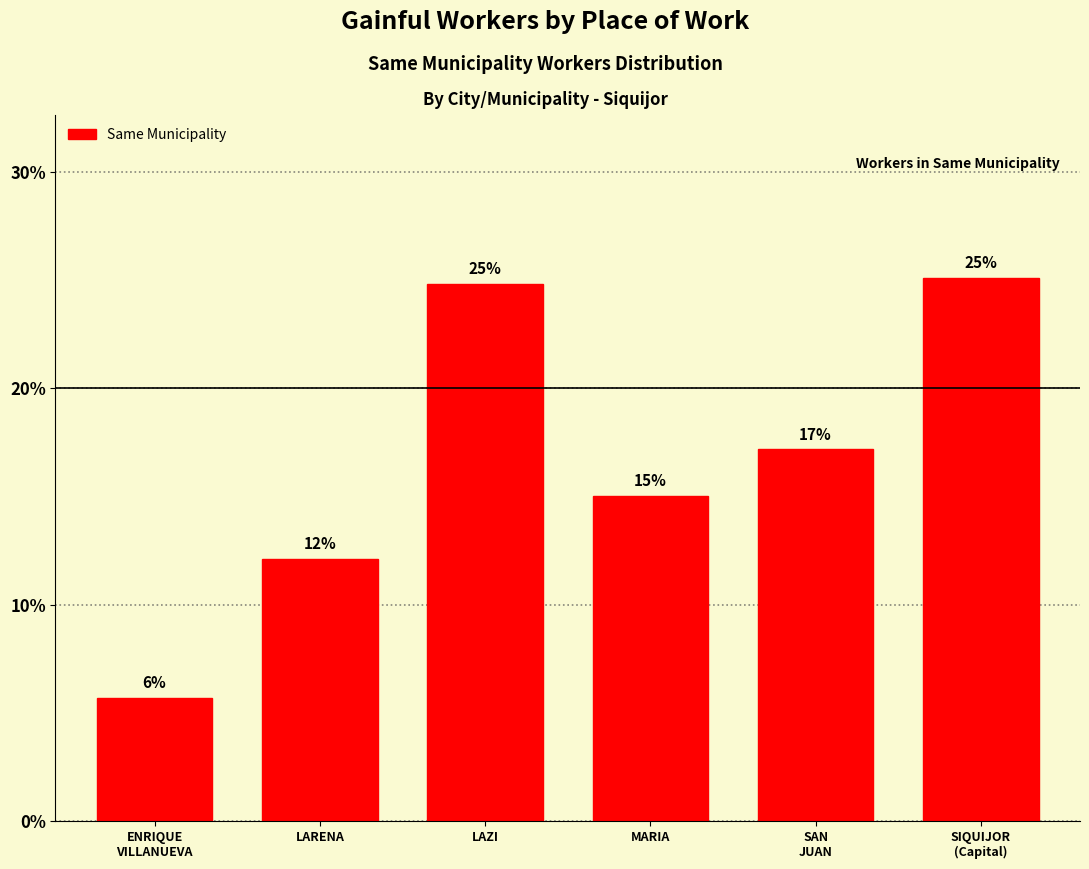

What is the sum of the values at LAZI and LARENA?

37.0